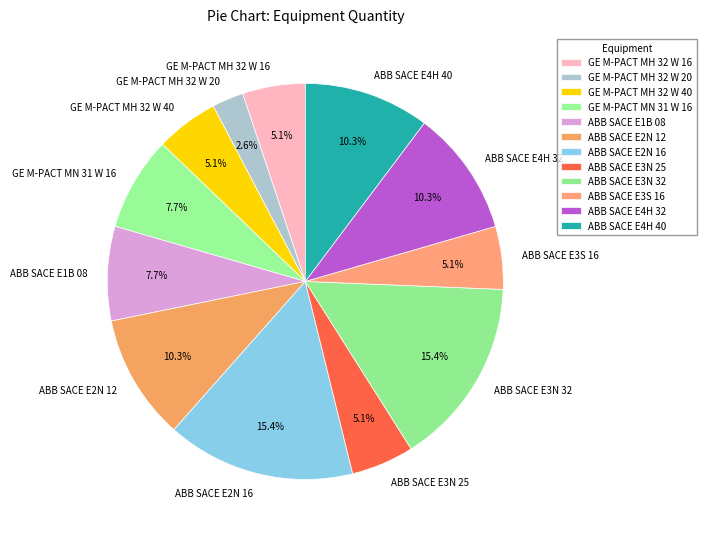

Between GE M-PACT MH 32 W 16 and ABB SACE E3N 32, which is larger?

ABB SACE E3N 32